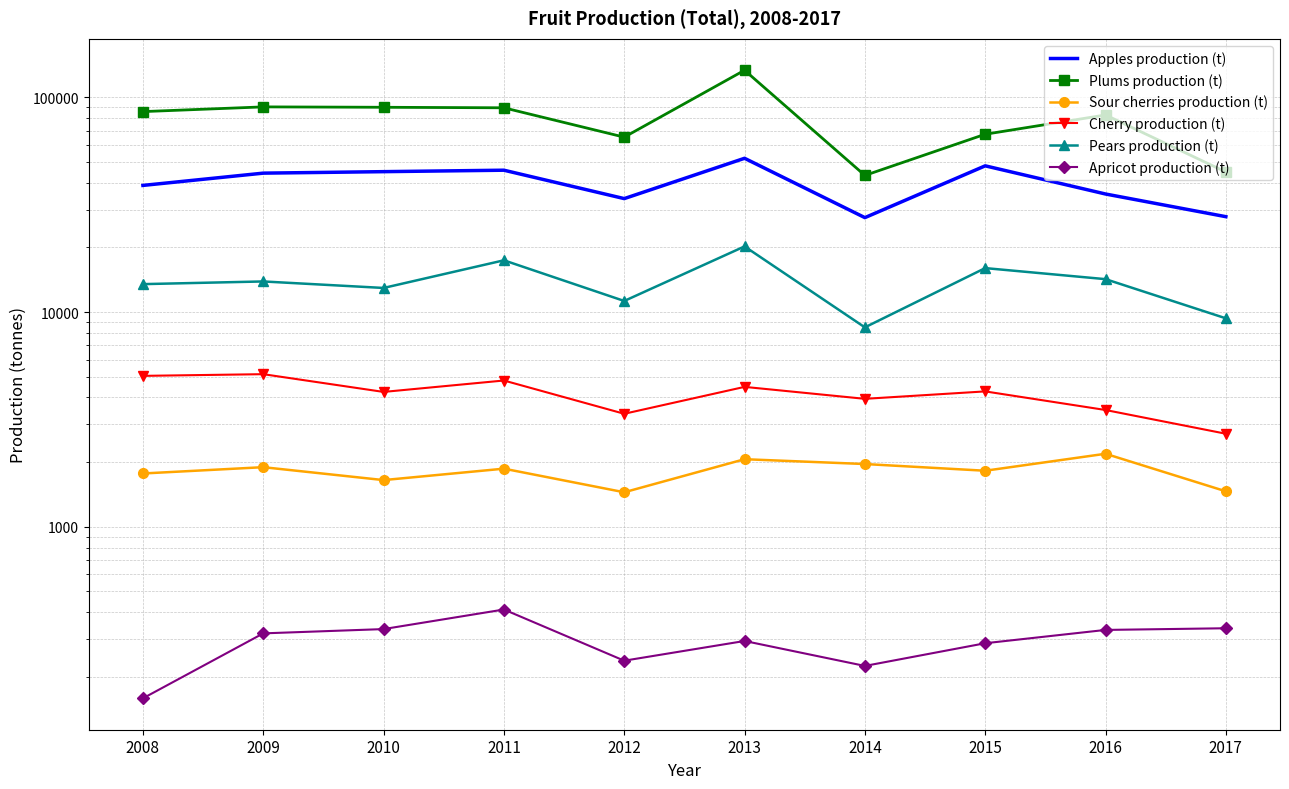

What is the total value across all series at 2012?

115233